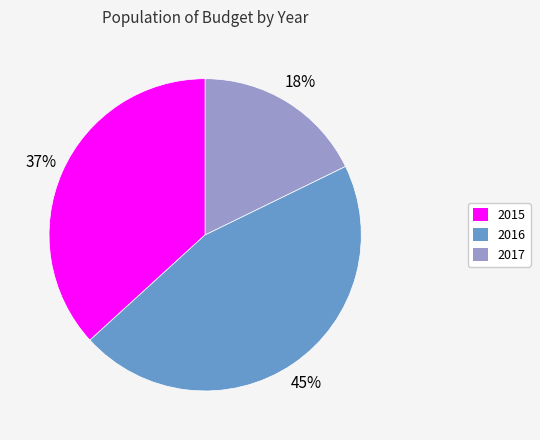

Is there a majority slice in this chart?

No